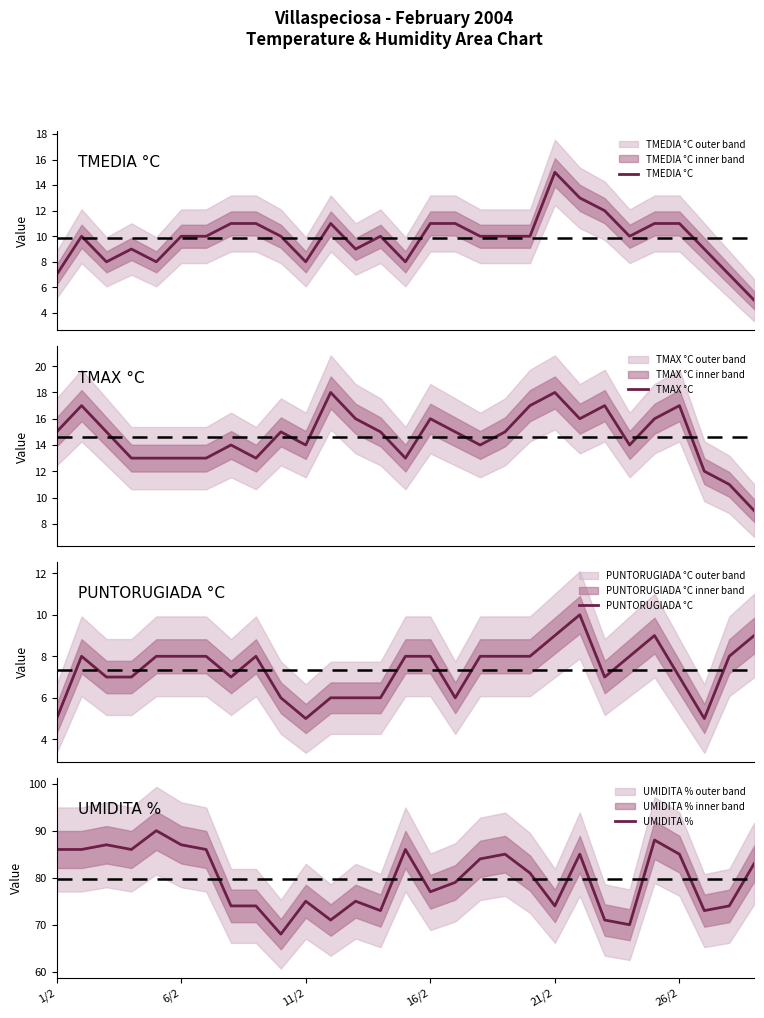

What is the minimum value for PUNTORUGIADA °C?

5